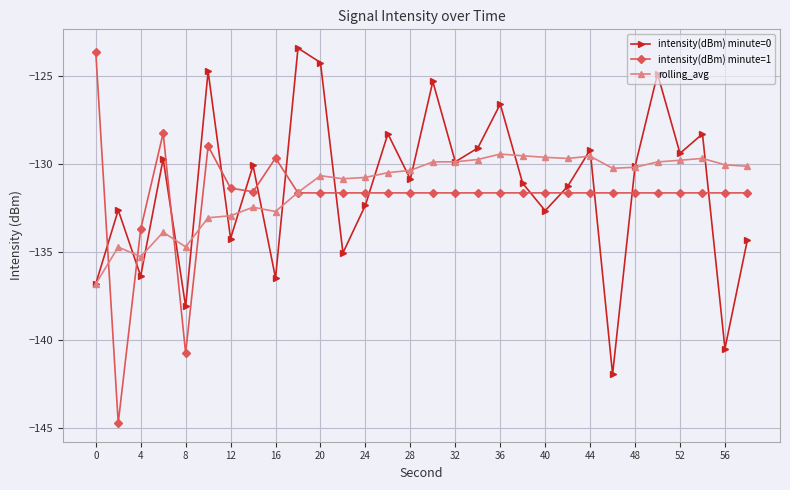

In intensity(dBm) minute=0, how many points are higher than both neighbors (excluding endpoints)?

11